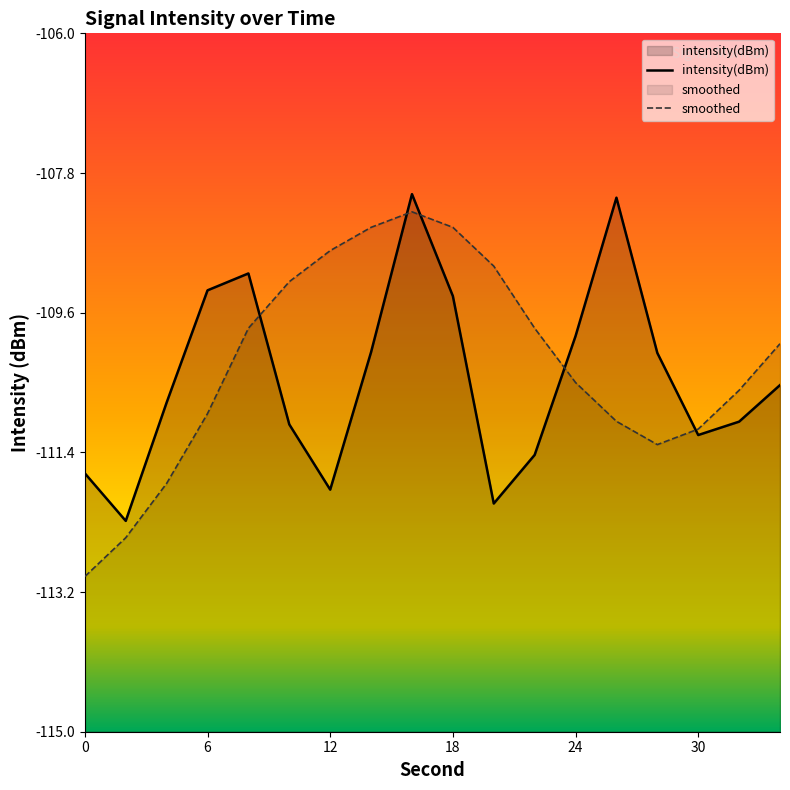

What is the average value of the smoothed series?

-110.3